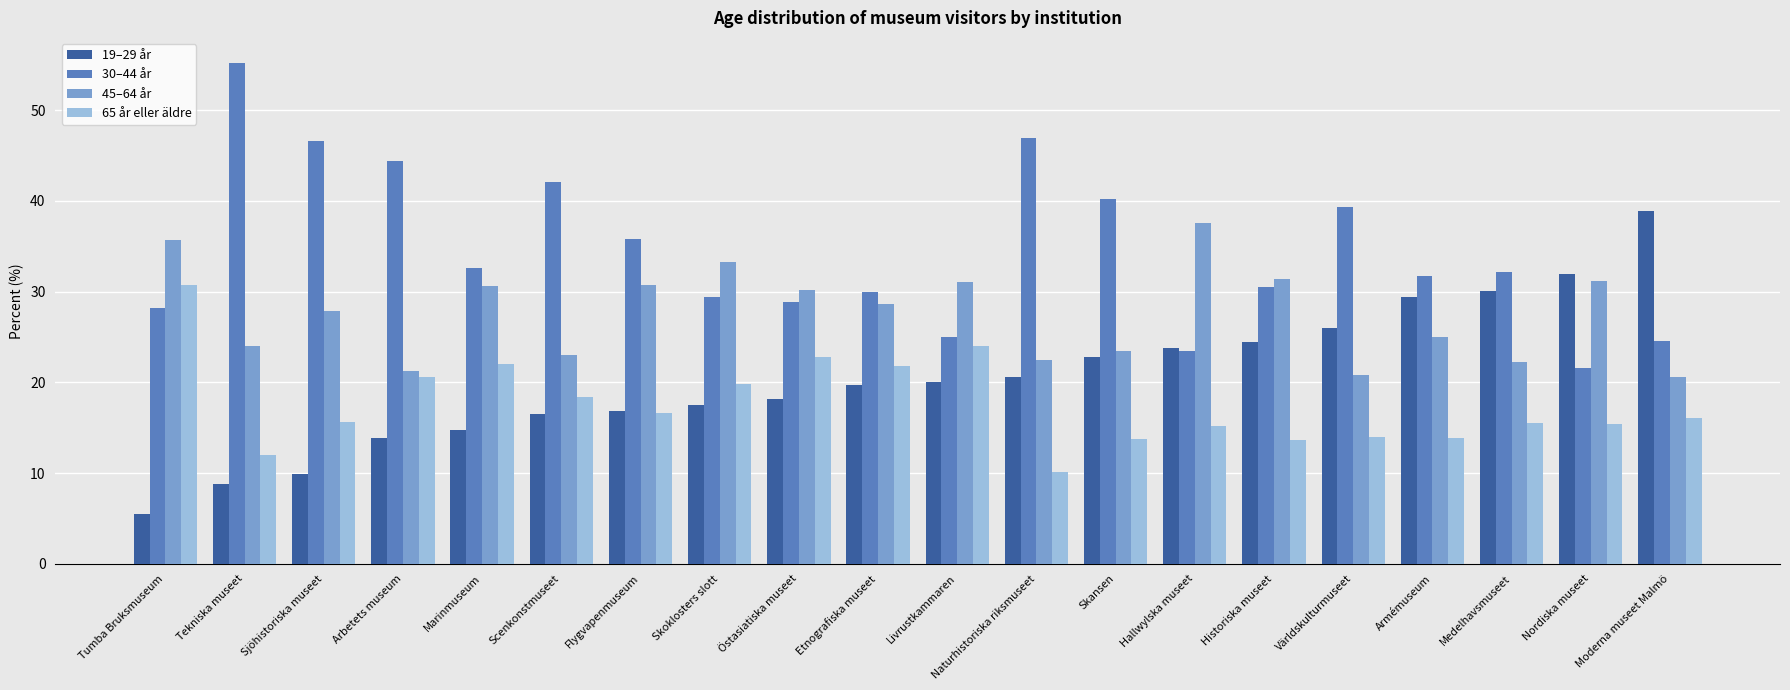

What is the value of the 30–44 år bar at the 14th from the left?

23.5